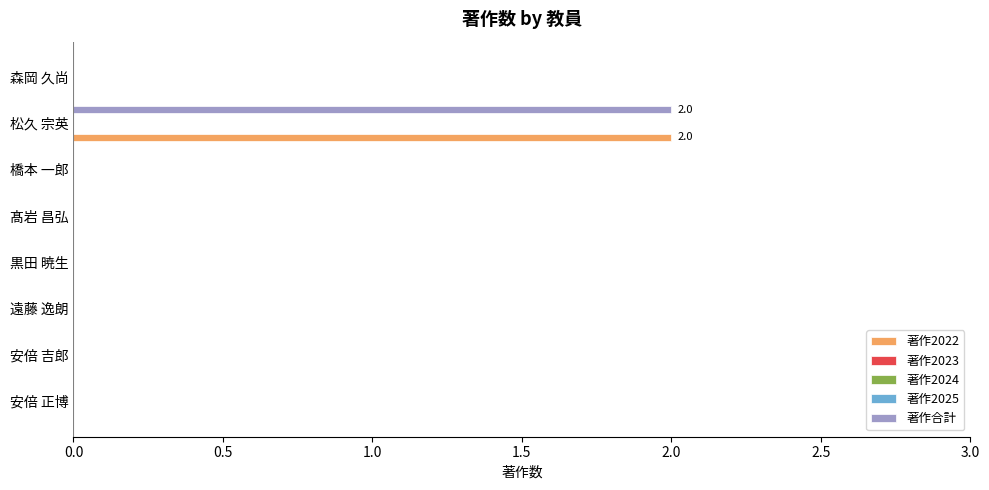

How many bars are there in each group?

5